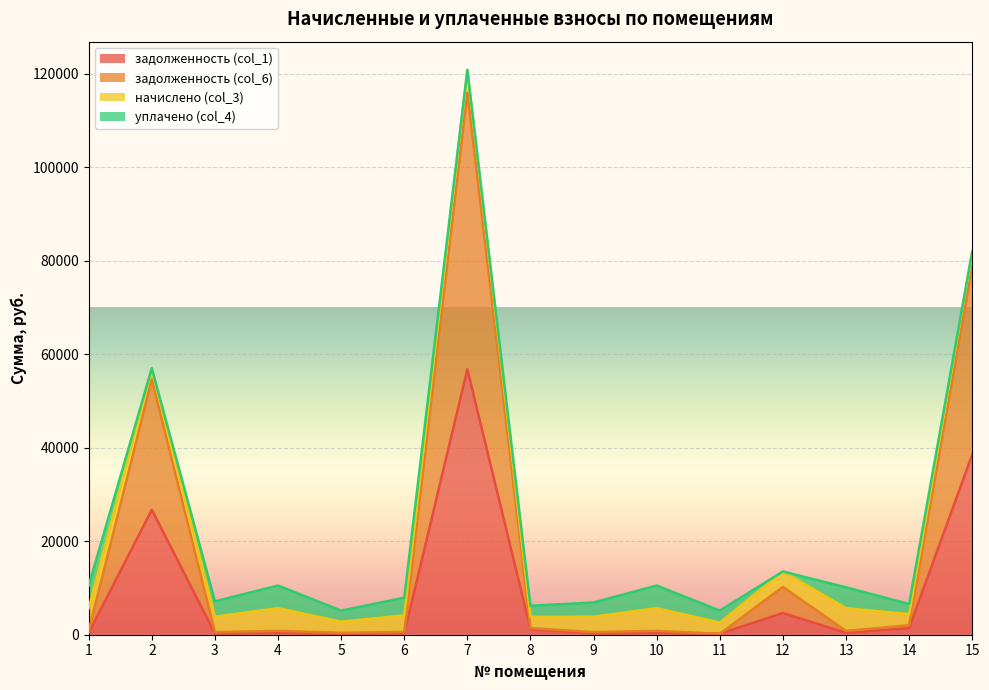

True or false: задолженность (col_1) and задолженность (col_6) cross at least once.

False